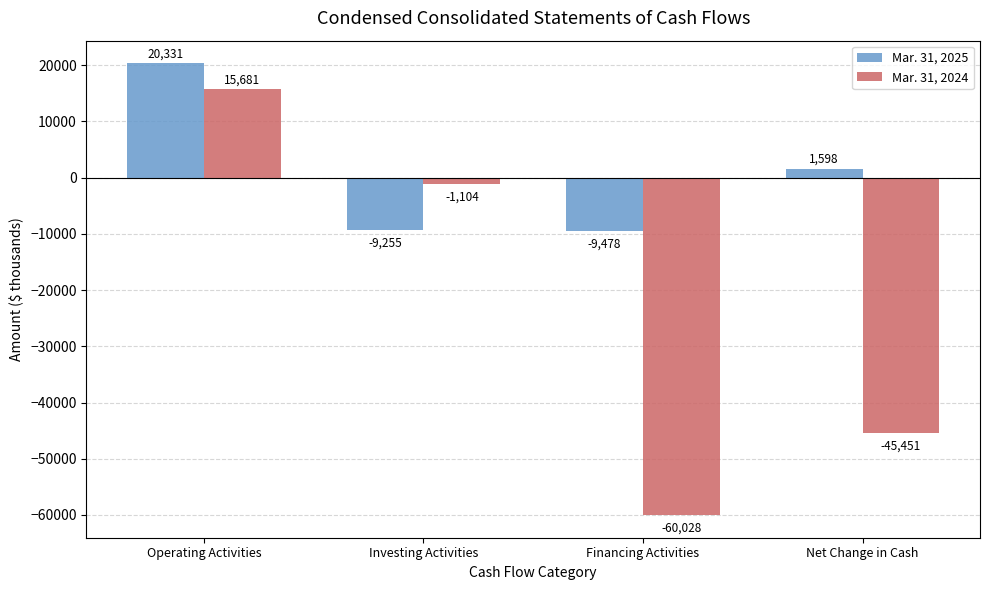

What is the difference between the highest and lowest values at Net Change in Cash?

47049